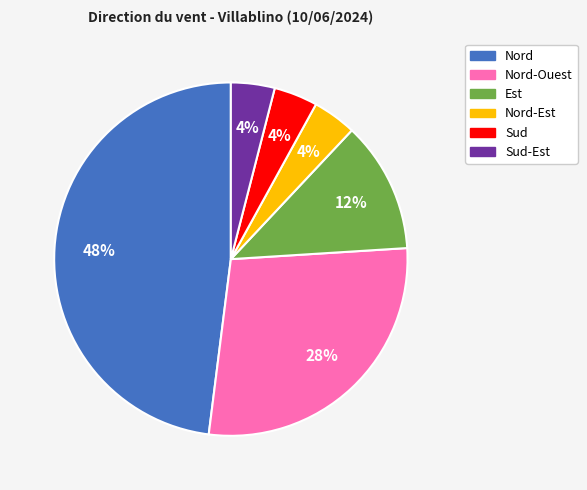

How many segments does this pie chart have?

6